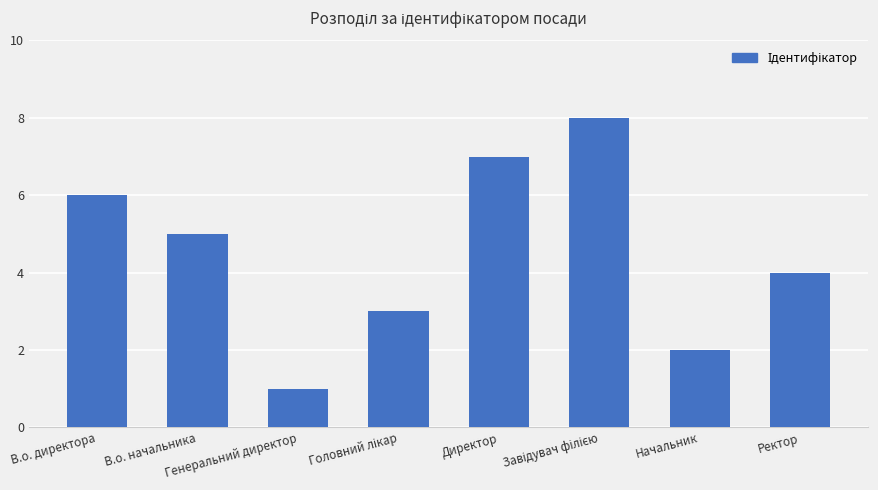

The value at Начальник is 3. True or false?

False